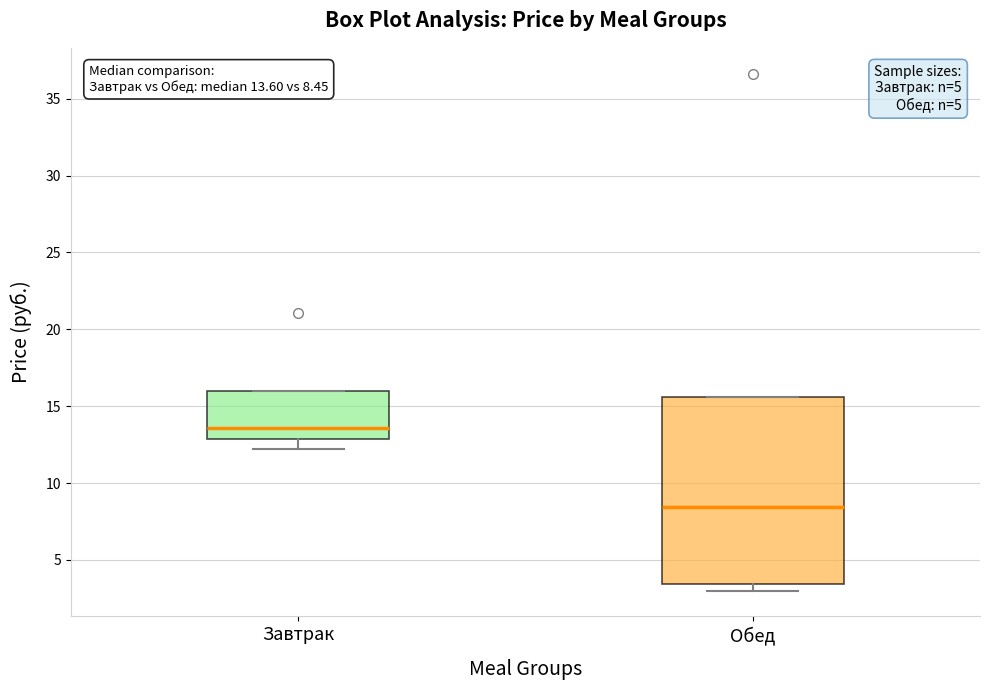

Which box has the lowest median line?

Обед